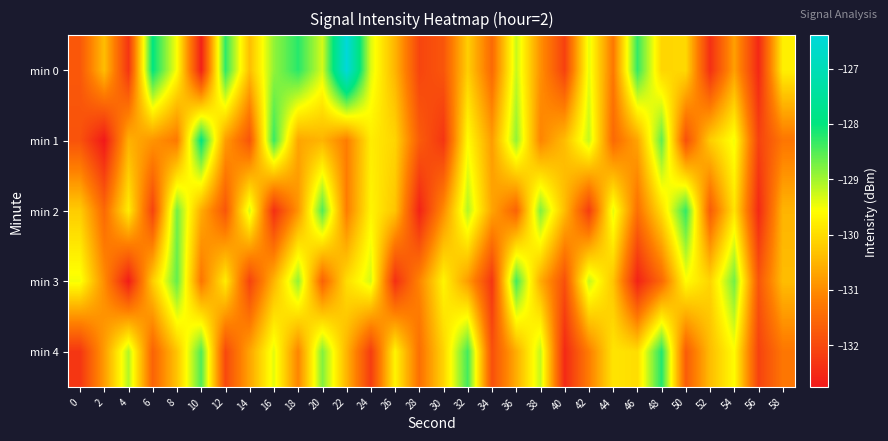

Count the number of categories in the chart.

30